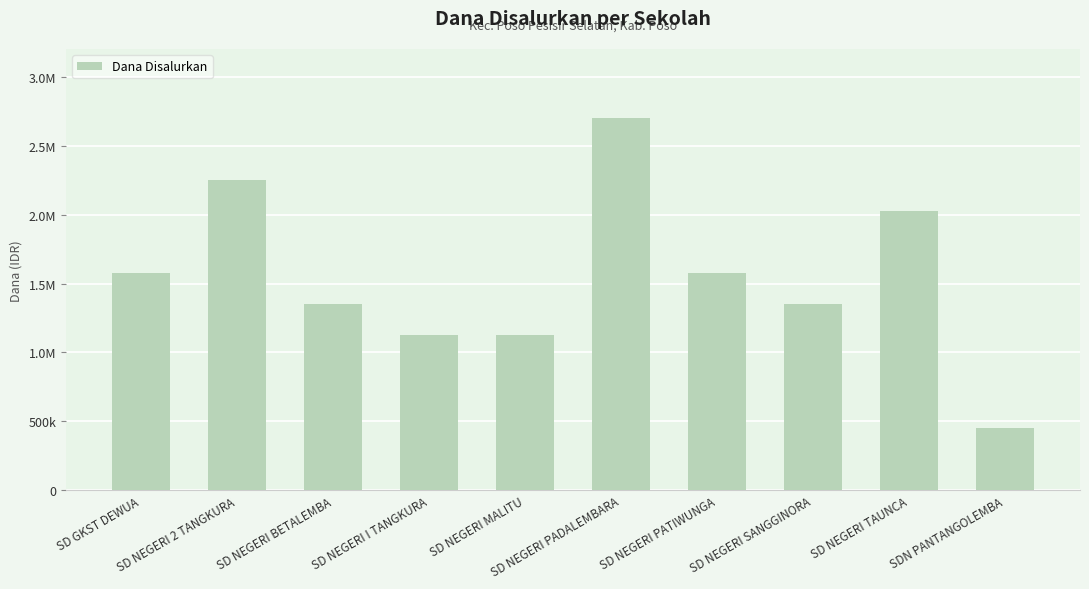

Read the value at SD NEGERI 2 TANGKURA.

2250000